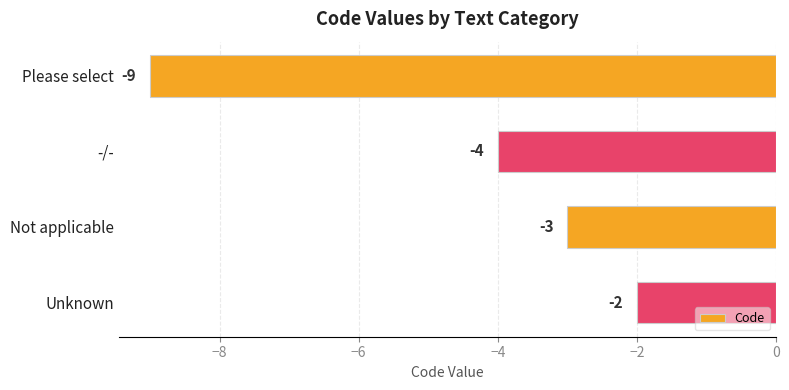

What is the label of the 4th bar from the bottom?

Please select